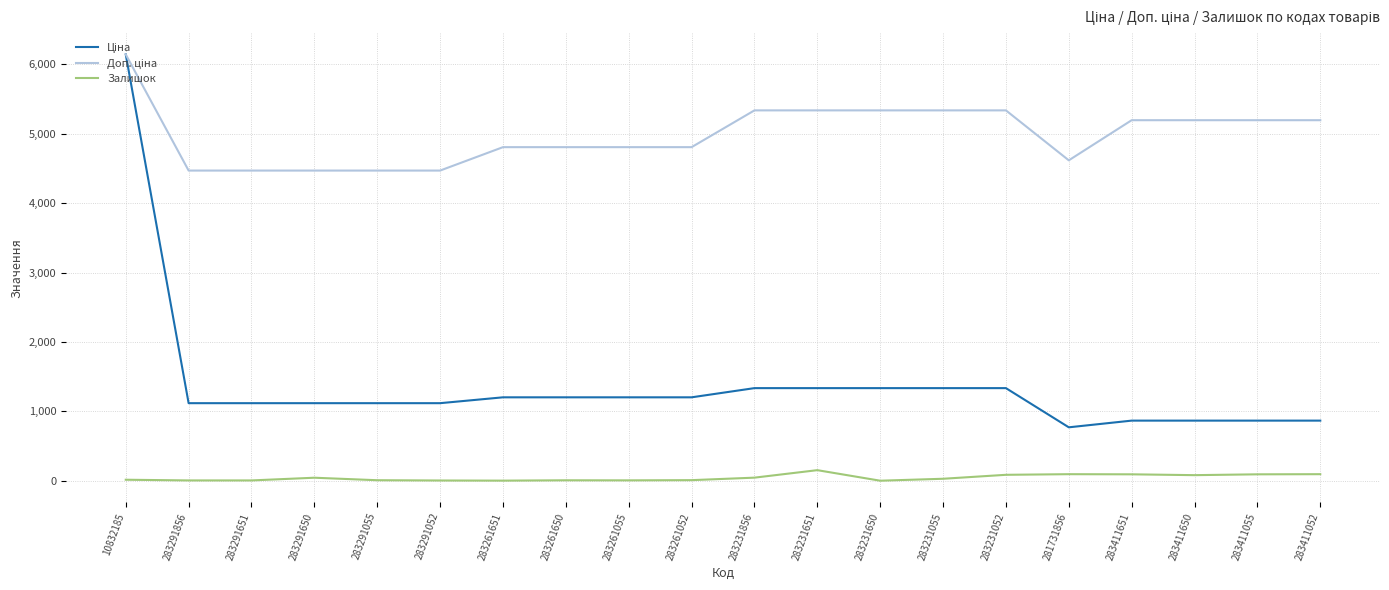

At which category is the sum across all series the highest?

10832185